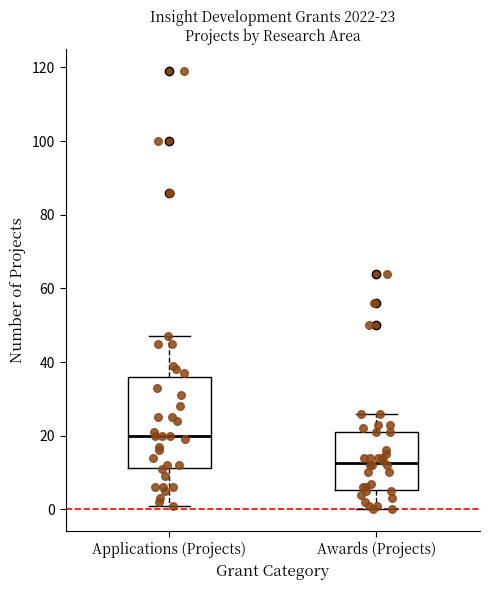

Comparing the boxes themselves (not the whiskers), which one is the tallest?

Applications (Projects)